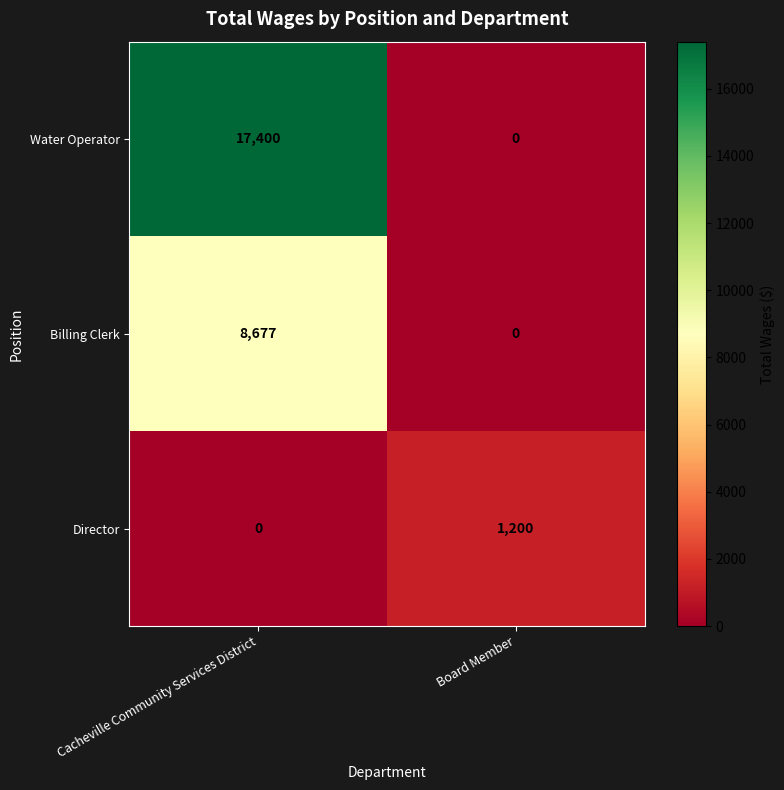

Reading right to left, list all the values displayed in this chart.

Water Operator: Board Member=0	Cacheville Community Services District=17400
Billing Clerk: Board Member=0	Cacheville Community Services District=8677
Director: Board Member=1200	Cacheville Community Services District=0